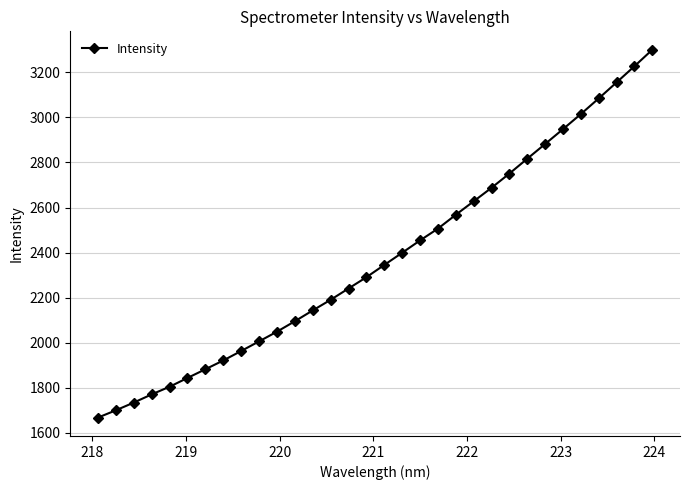

What is the value of the 2nd point from the left?

1699.7